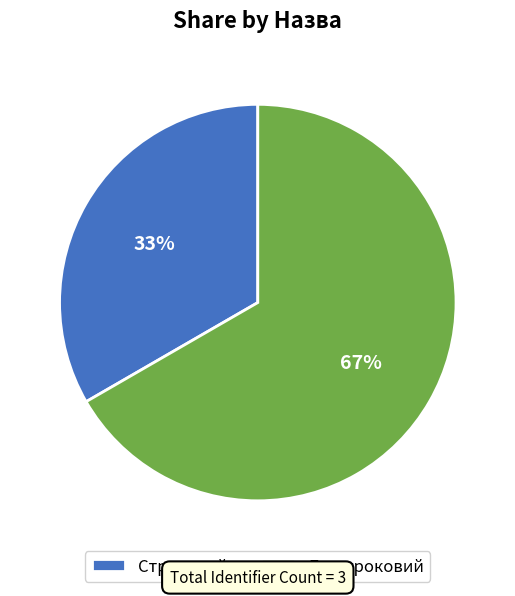

To the nearest percent, what is the combined percentage of Безстроковий and Строковий?

100%